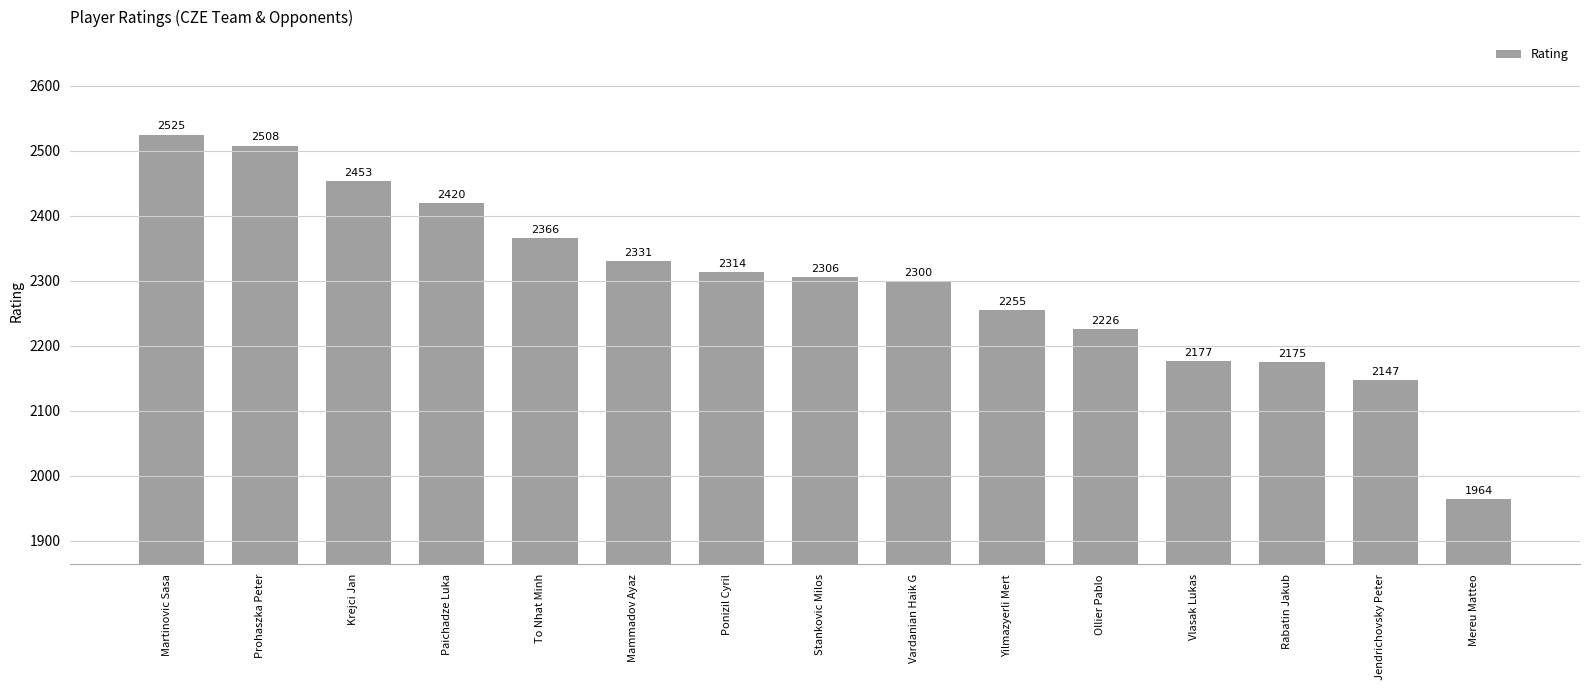

What is the ratio of the value at Yilmazyerli Mert to the value at Prohaszka Peter?

0.9